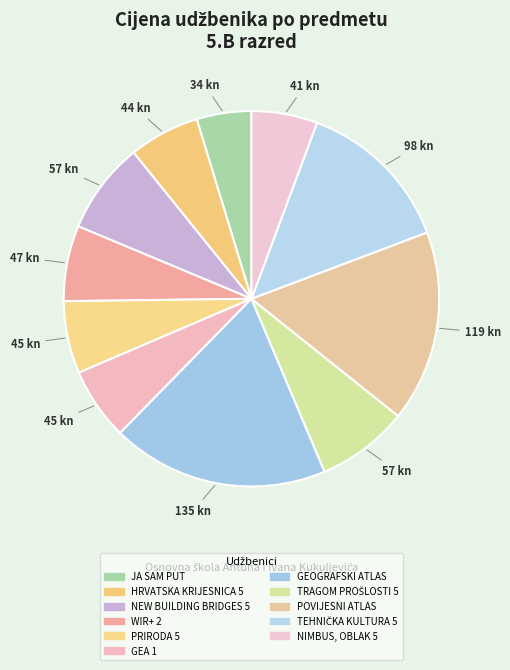

Which has a higher value, NIMBUS, OBLAK 5 or PRIRODA 5?

PRIRODA 5